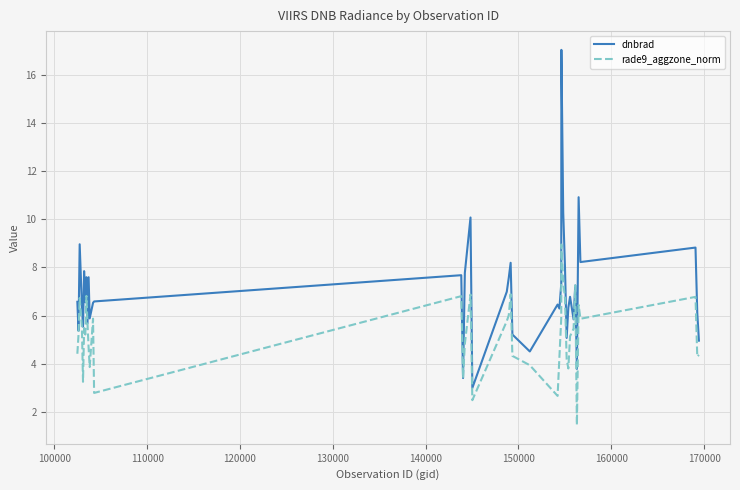

What is the maximum value for dnbrad?

17.1